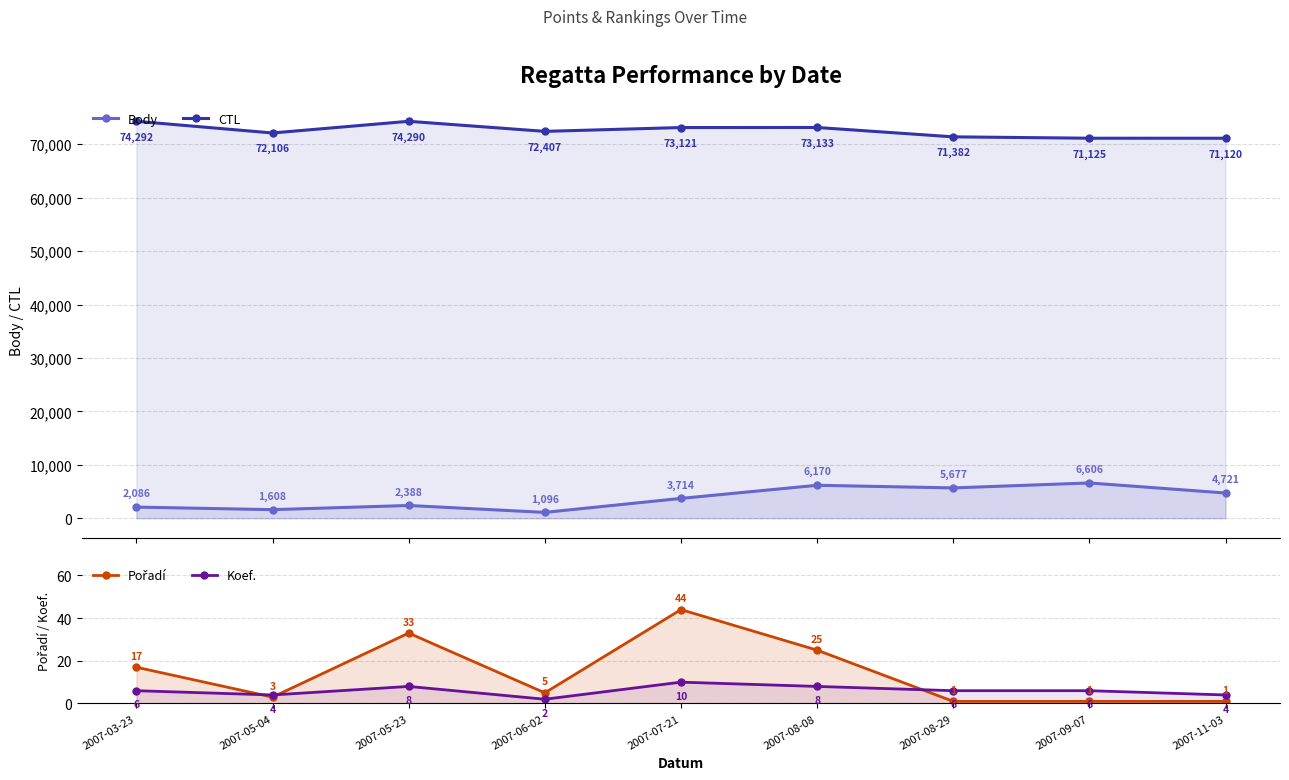

True or false: Body and CTL cross at least once.

False